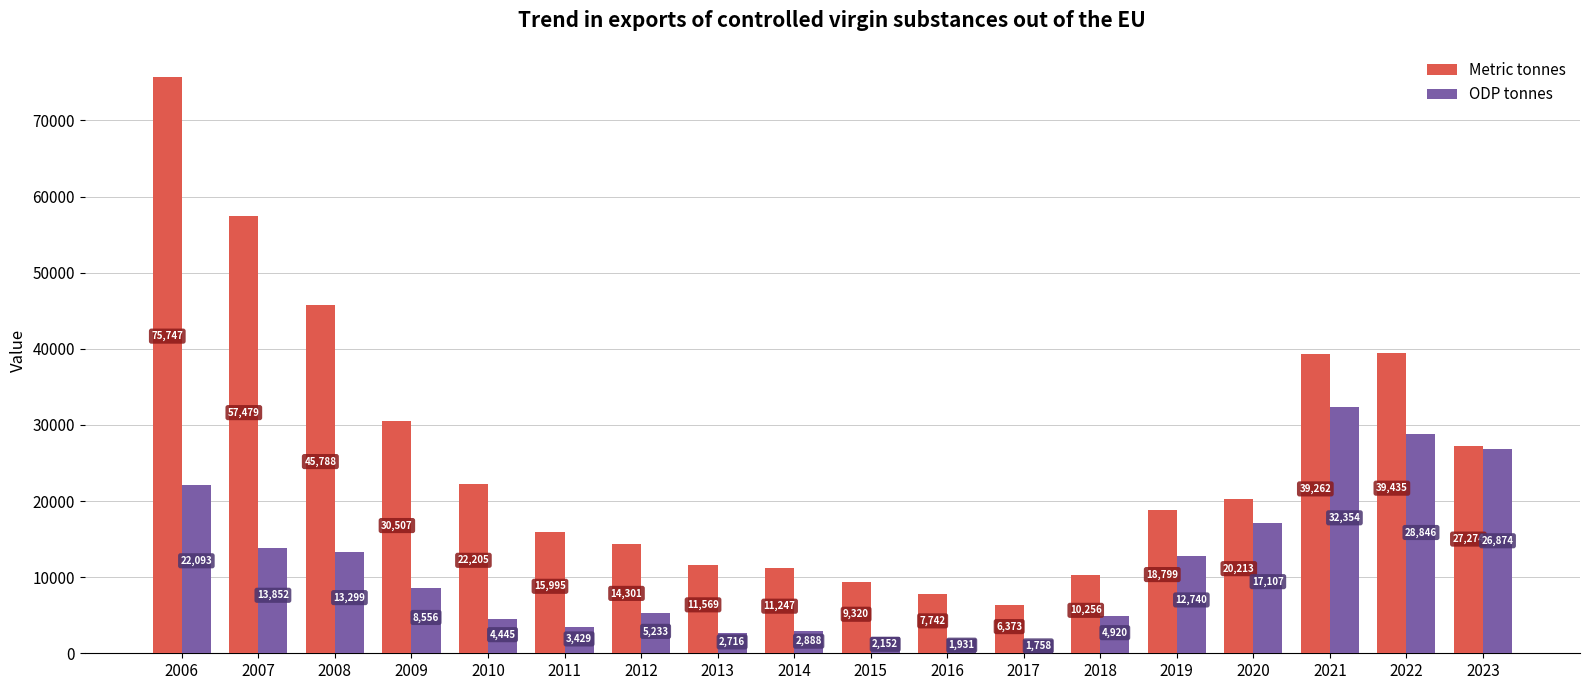

How many bars are there in total?

36